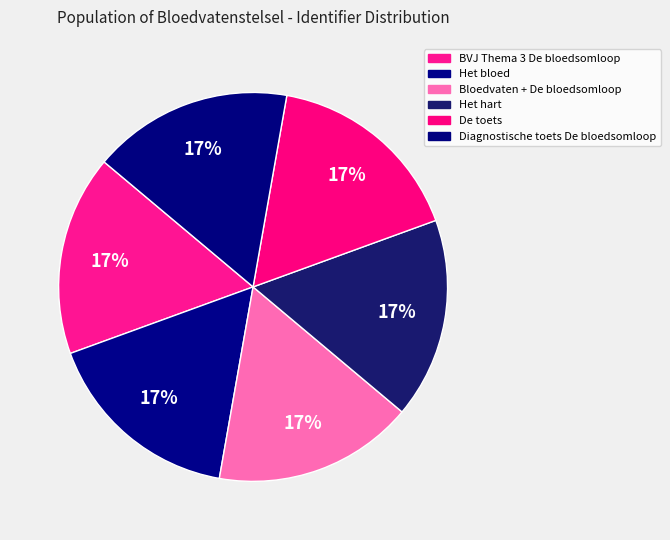

To the nearest percent, what is the combined percentage of Bloedvaten + De bloedsomloop and BVJ Thema 3 De bloedsomloop?

33%